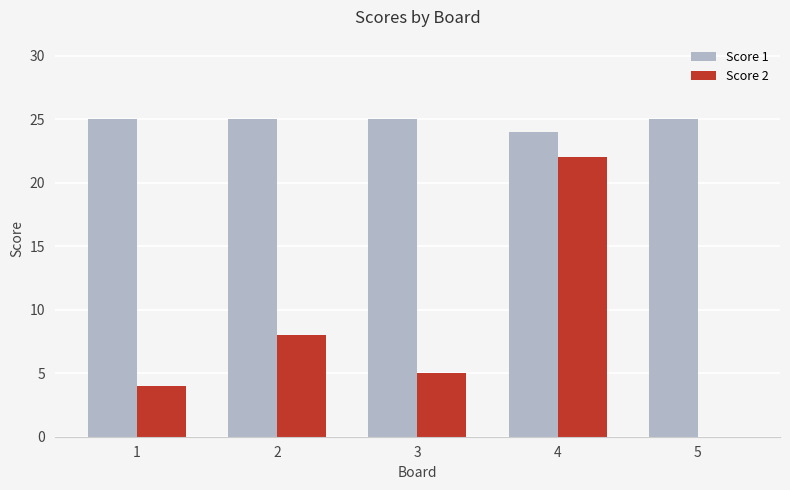

At which label is Score 1 closest to 24?

4